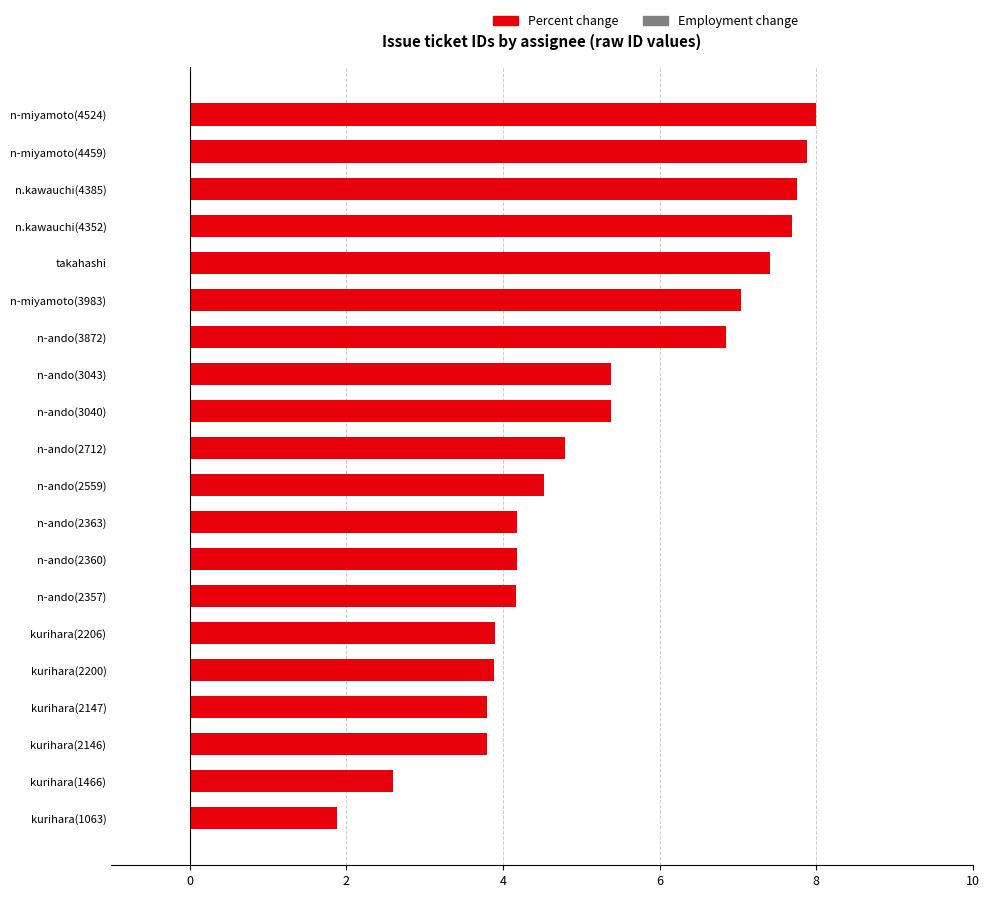

The value at kurihara(2147) is 3.8. True or false?

True